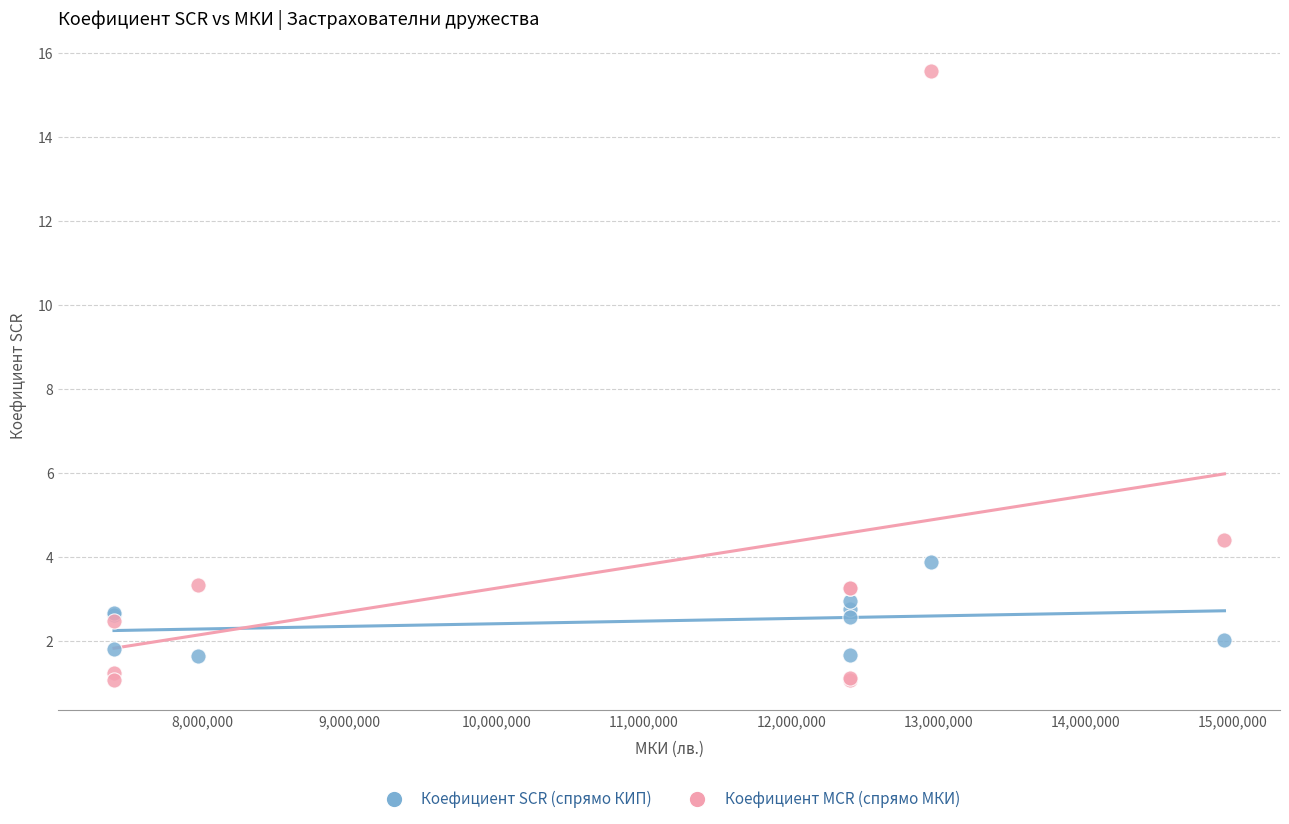

Across all series, what Y value is closest to 8?

4.4